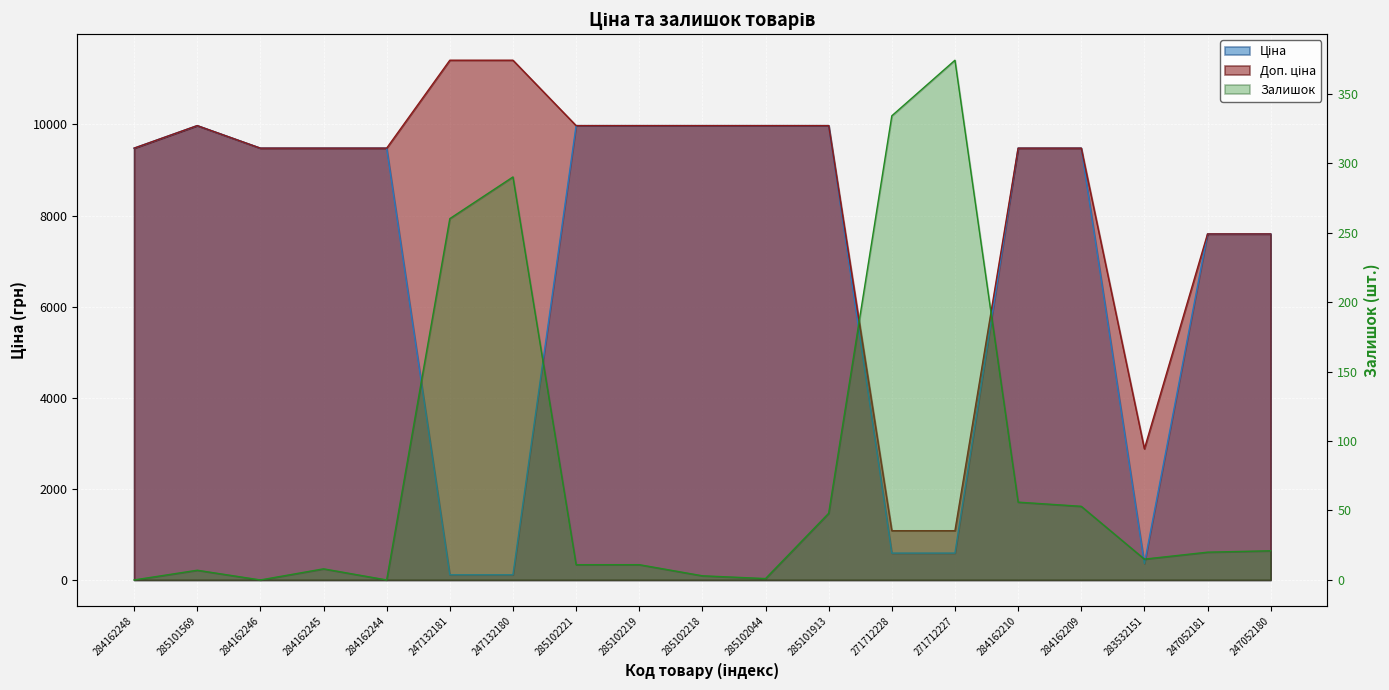

True or false: Ціна and Доп. ціна cross at least once.

False